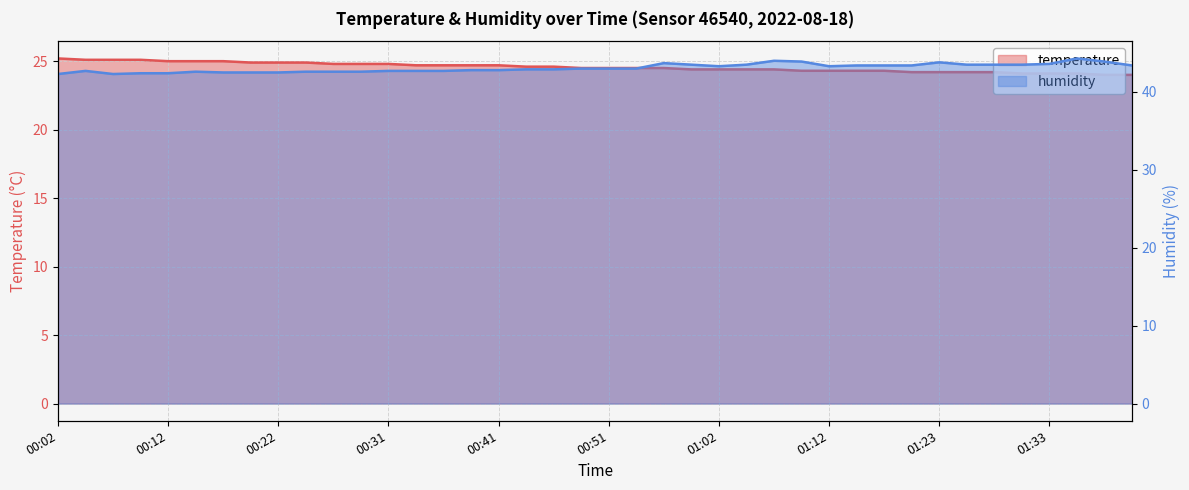

How many interior local peaks does the humidity series have?

6